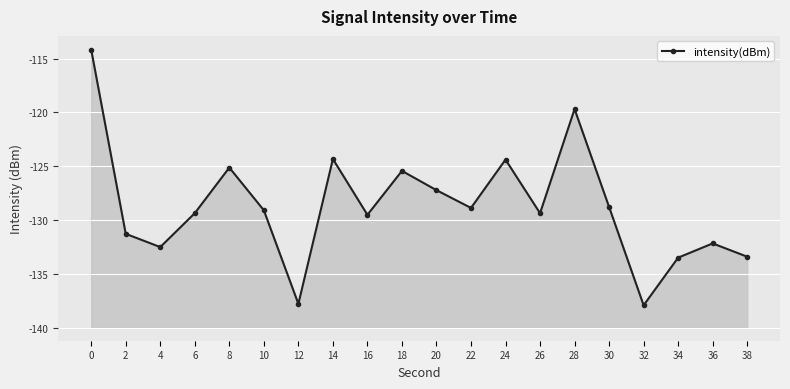

Between 26 and 24, which is larger?

24